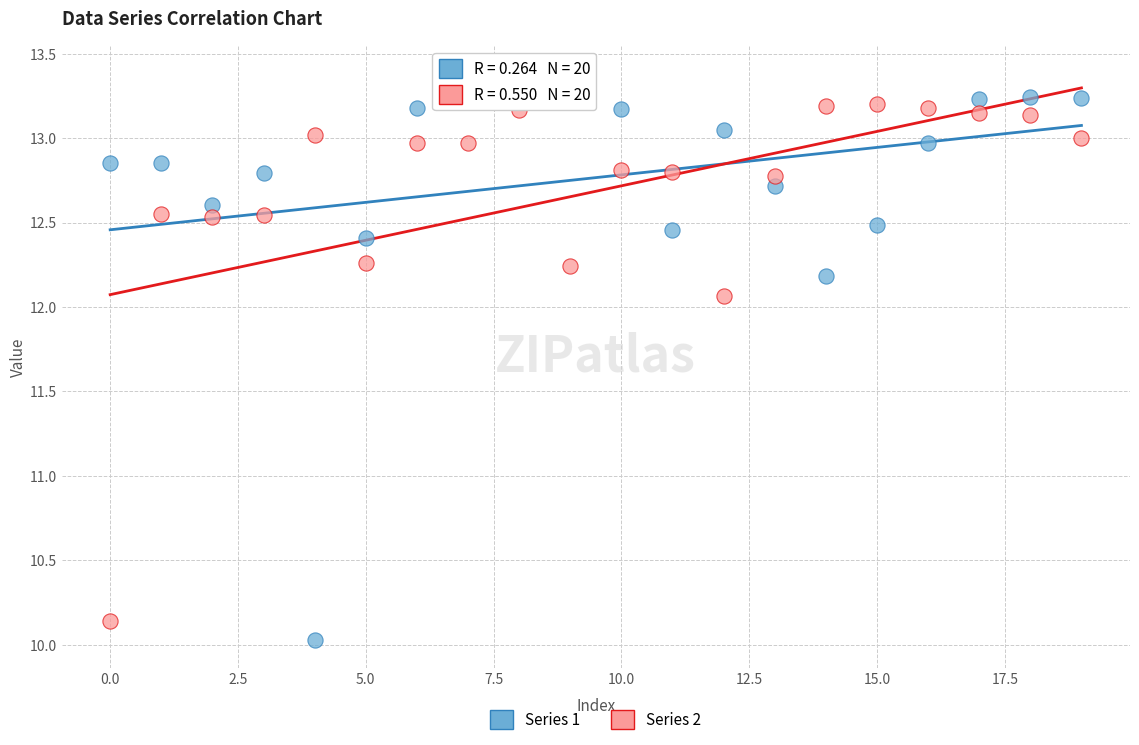

What are all the series names shown in the legend?

Series 1, Series 2